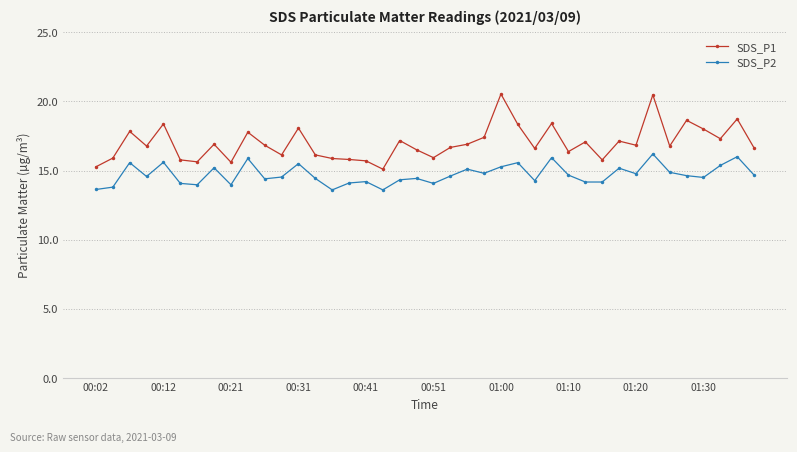

Which series has the largest total across all categories?

SDS_P1